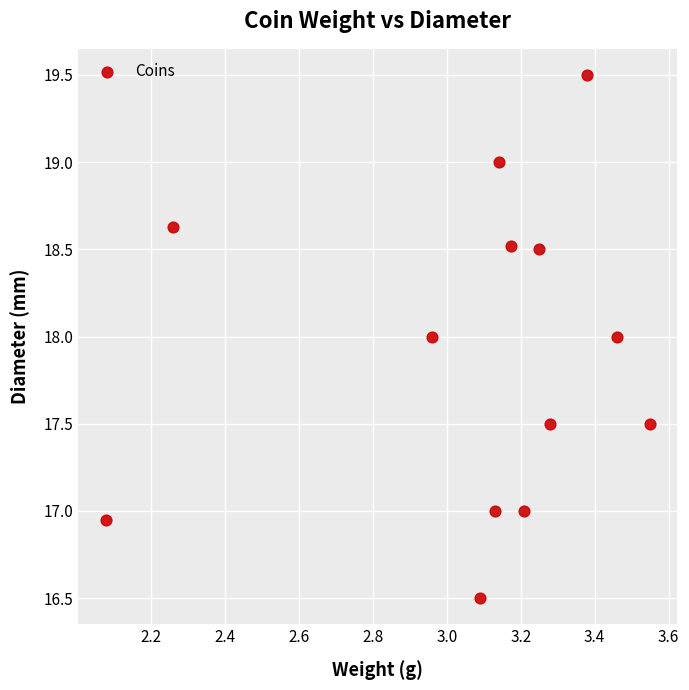

What is the range of X values (max minus min)?

1.5